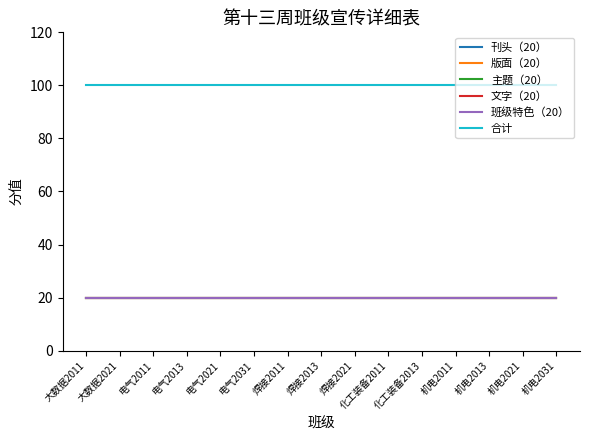

Does the chart have visible grid lines?

No